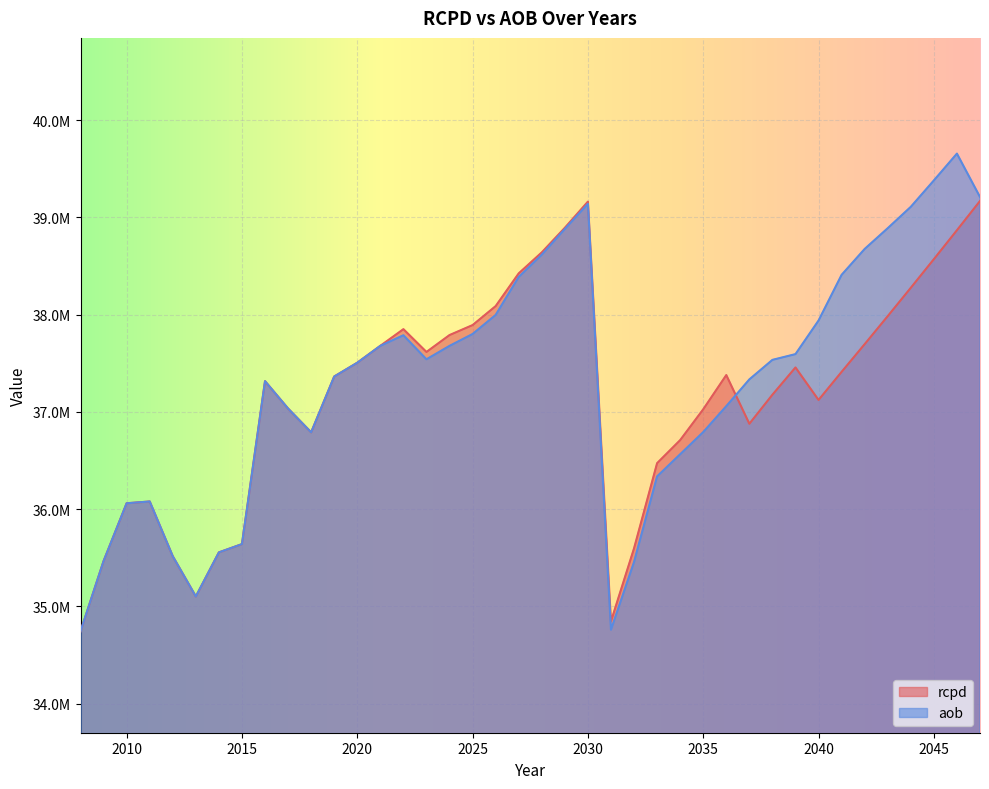

What is the difference between the highest and lowest values at 2037?

456074.7